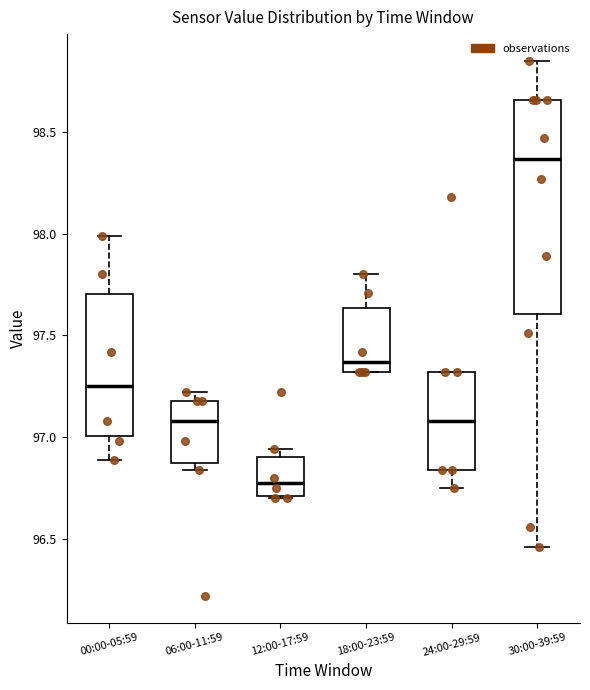

Reading left to right, transcribe this box plot: for each box, give where its median line is, the range the box spans, and where its two whiskers end, as read against the y-axis. The values are not printed on the chart, so give them approximately, as read against the axis.

00:00-05:59: median 97.25, box 97.00 to 97.70, whiskers 96.90 to 98.00
06:00-11:59: median 97.10, box 96.90 to 97.20, whiskers 96.85 to 97.20 (just above the box's upper edge)
12:00-17:59: median 96.80, box 96.70 to 96.90, whiskers 96.70 to 96.95
18:00-23:59: median 97.35, box 97.30 to 97.65, whiskers 97.30 to 97.80
24:00-29:59: median 97.10, box 96.85 to 97.30, whiskers 96.75 to 97.30
30:00-39:59: median 98.35, box 97.60 to 98.65, whiskers 96.45 to 98.85